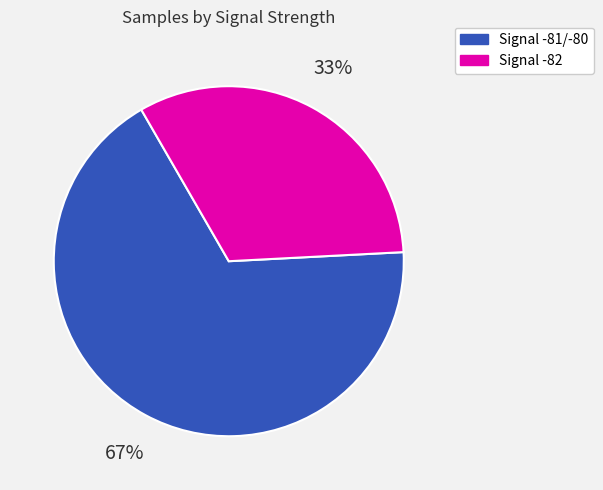

Is there a majority slice in this chart?

Yes